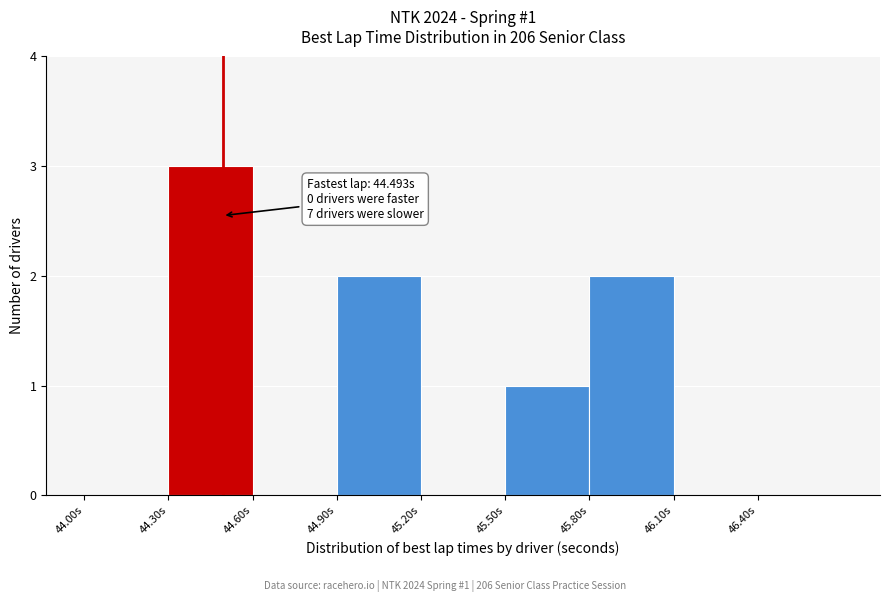

Over which range of the x-axis is the bar tallest?

44.3 to 44.6